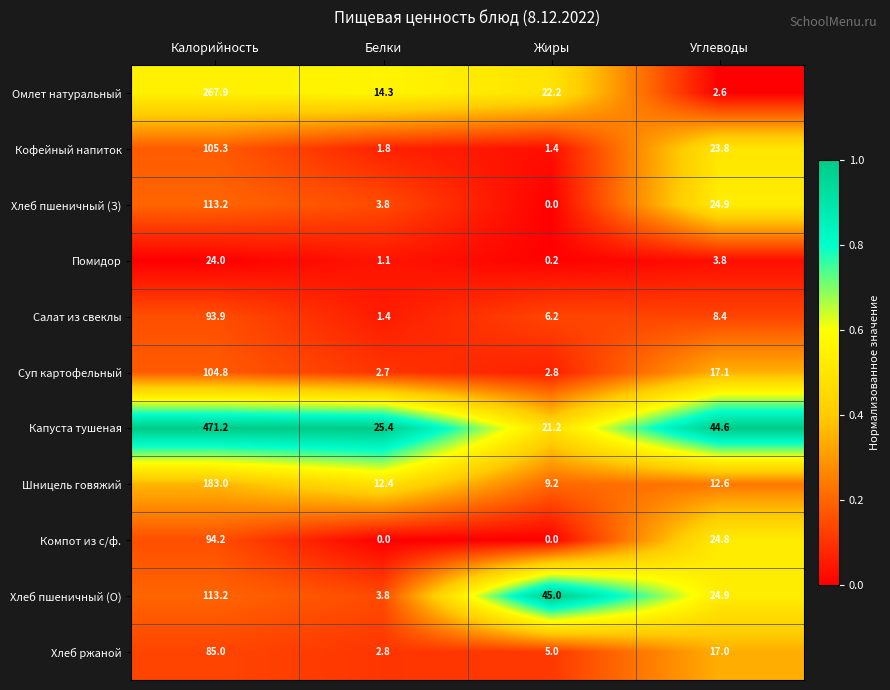

What is the difference between the highest and lowest values at Калорийность?

447.2